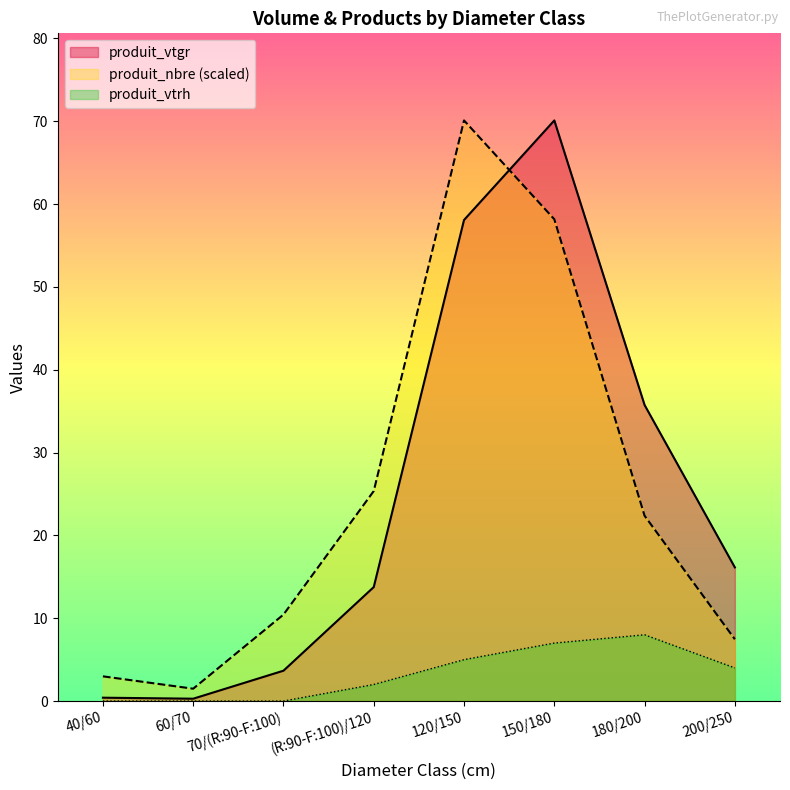

At which category does the chart reach its peak across all series?

120/150